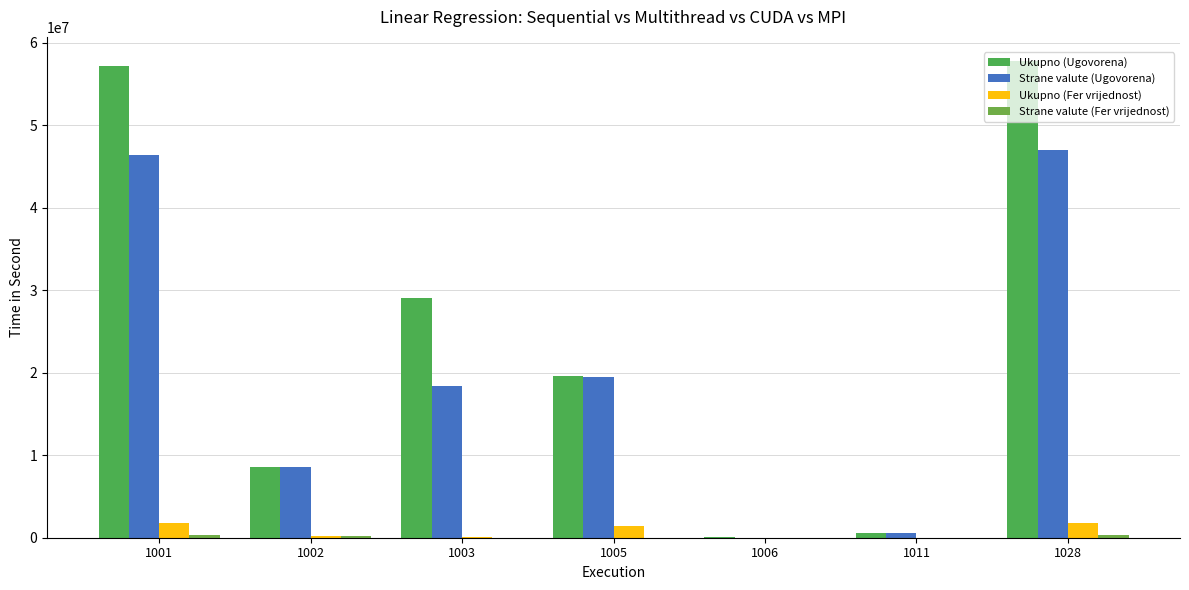

Count the number of data series in this chart.

4